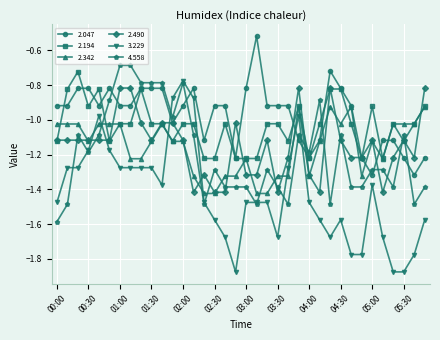

Which series has the largest total across all categories?

2.047